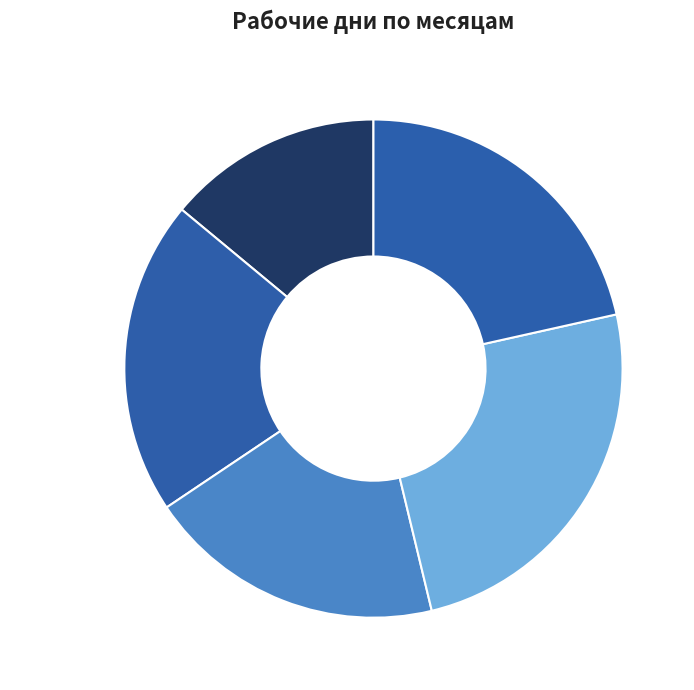

Is the sum of апрель 2022 and декабрь 2021 greater than half?

No